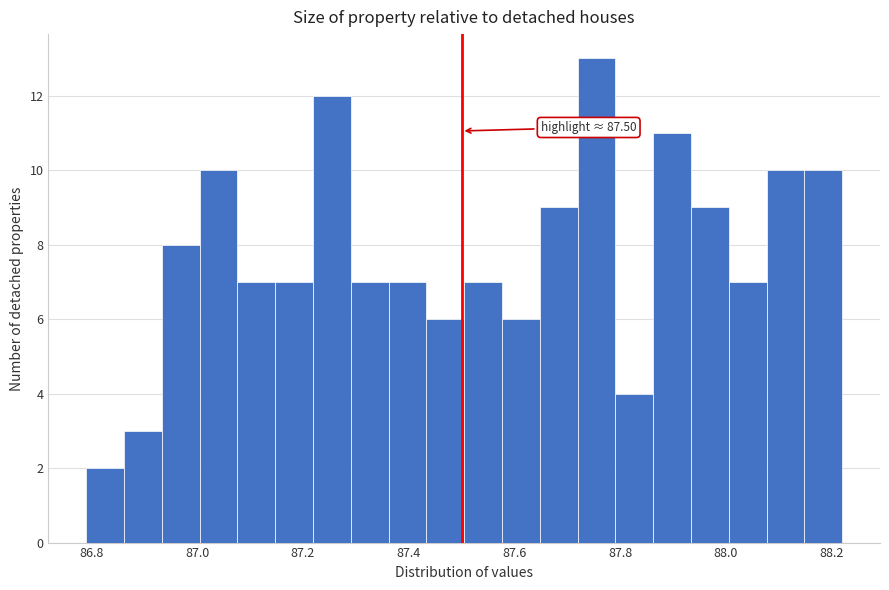

Around what value on the x-axis is the tallest bar? Give the approximate position of its centre, as read against the axis.

87.76